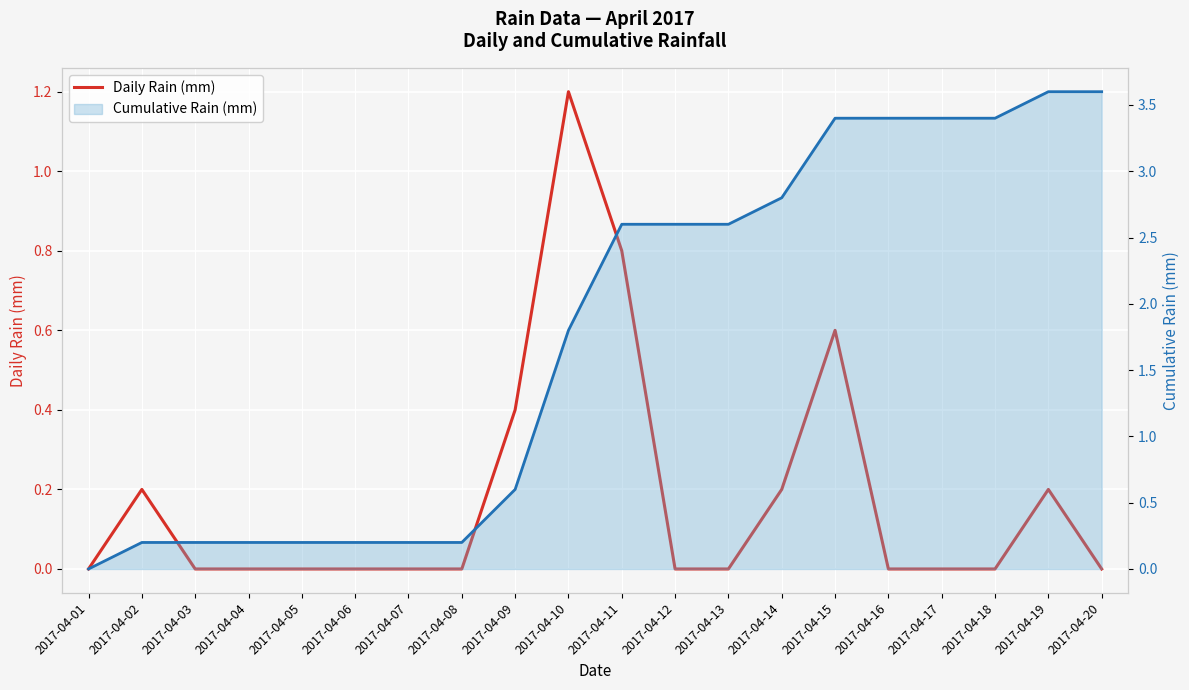

Reading left to right, list all the values displayed in this chart.

Daily Rain (mm): 2017-04-01=0.0	2017-04-02=0.2	2017-04-03=0.0	2017-04-04=0.0	2017-04-05=0.0	2017-04-06=0.0	2017-04-07=0.0	2017-04-08=0.0	2017-04-09=0.4	2017-04-10=1.2	2017-04-11=0.8	2017-04-12=0.0	2017-04-13=0.0	2017-04-14=0.2	2017-04-15=0.6	2017-04-16=0.0	2017-04-17=0.0	2017-04-18=0.0	2017-04-19=0.2	2017-04-20=0.0
Cumulative Rain (mm): 2017-04-01=0.0	2017-04-02=0.2	2017-04-03=0.2	2017-04-04=0.2	2017-04-05=0.2	2017-04-06=0.2	2017-04-07=0.2	2017-04-08=0.2	2017-04-09=0.6	2017-04-10=1.8	2017-04-11=2.6	2017-04-12=2.6	2017-04-13=2.6	2017-04-14=2.8	2017-04-15=3.4	2017-04-16=3.4	2017-04-17=3.4	2017-04-18=3.4	2017-04-19=3.6	2017-04-20=3.6